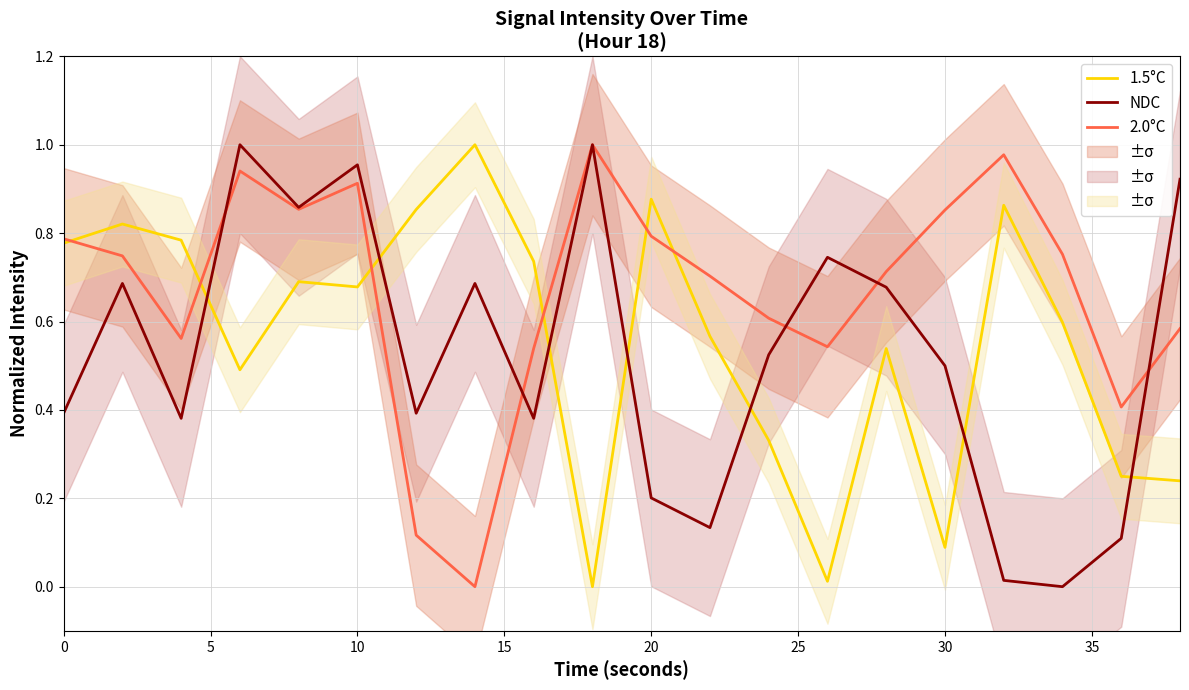

How many times do 1.5°C and 2.0°C cross each other?

6